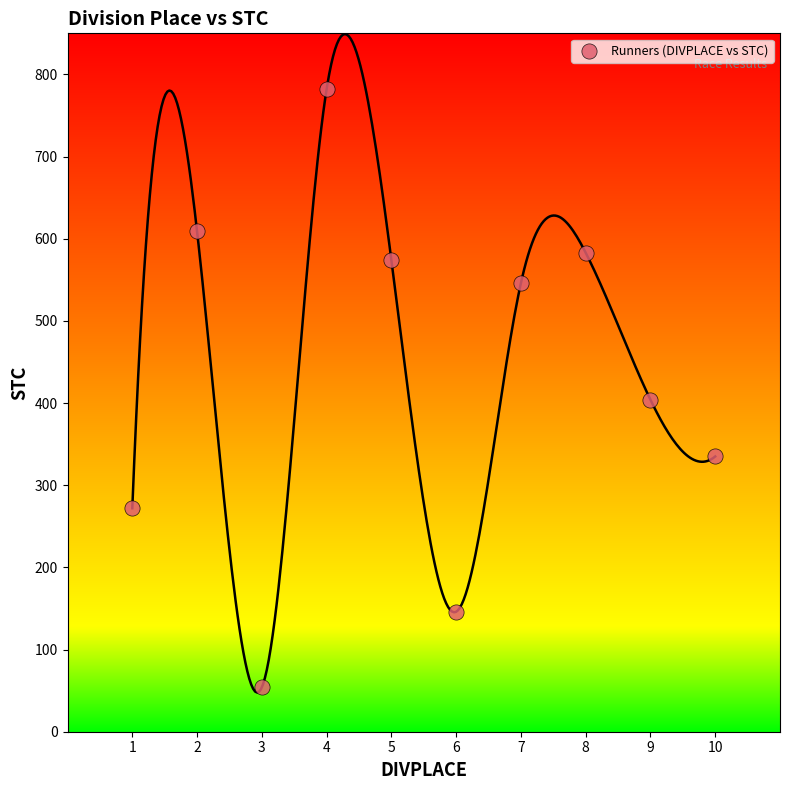

What is the range of X values (max minus min)?

9